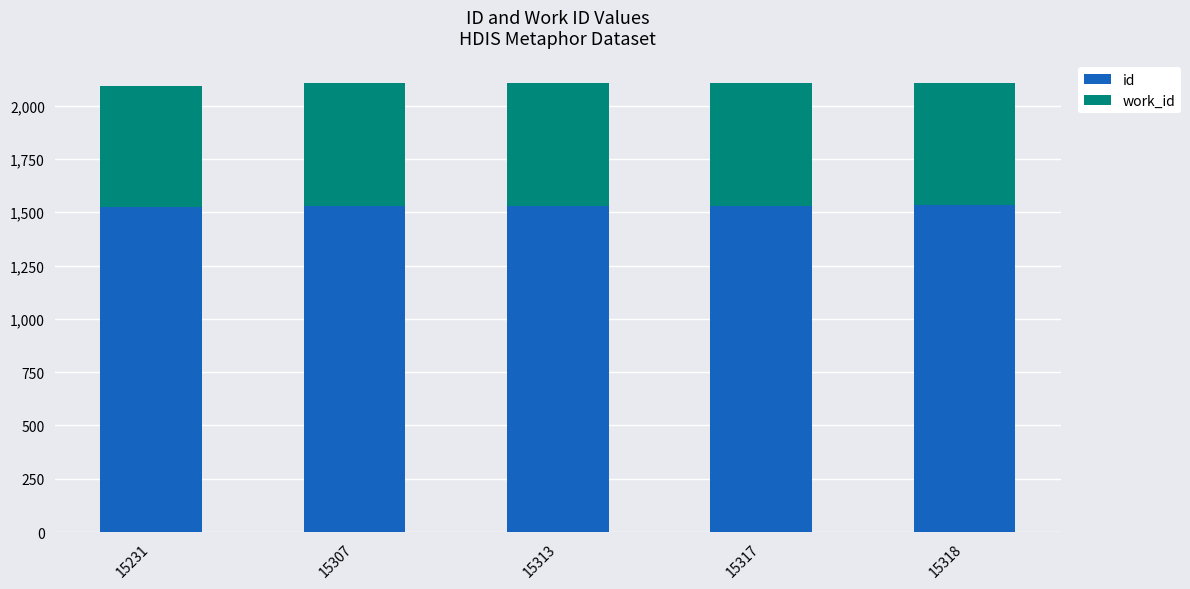

Is it true that id equals 1531.7 at 15317?

True